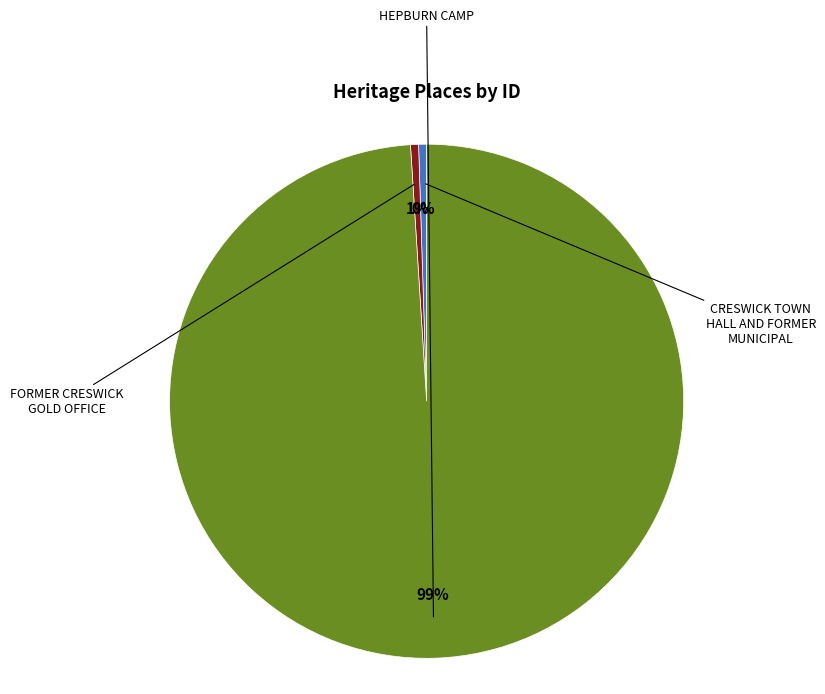

What is the change in value from CRESWICK TOWN HALL AND FORMER MUNICIPAL to FORMER CRESWICK GOLD OFFICE?

+2